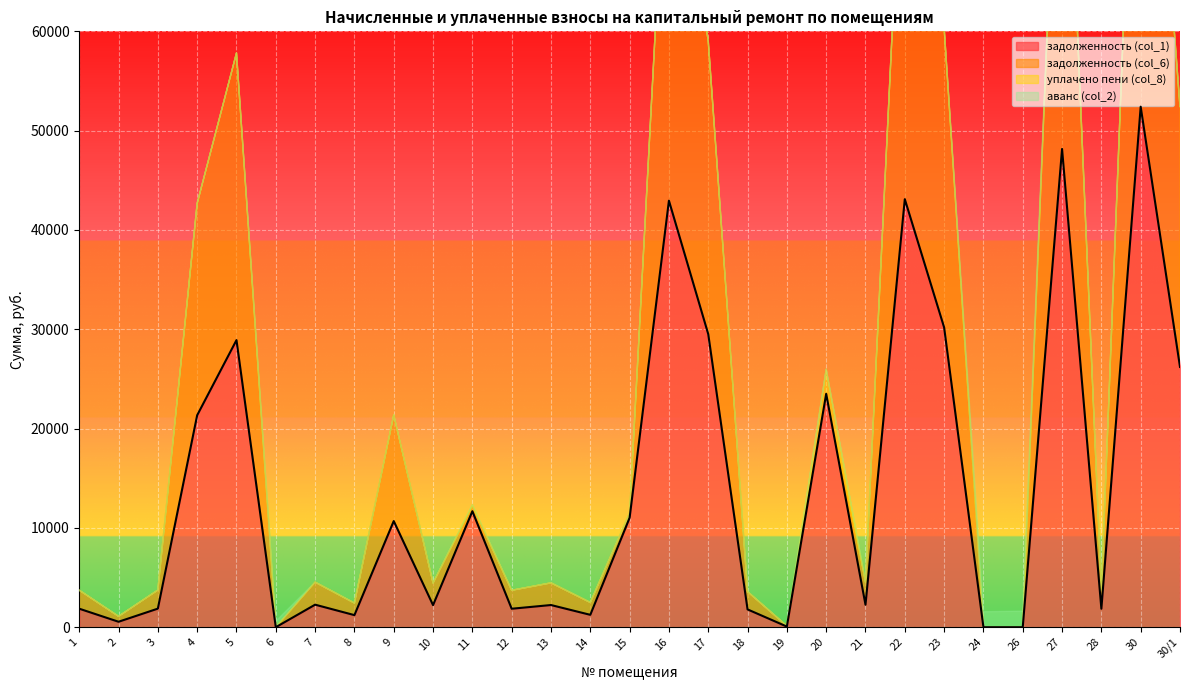

Reading right to left, transcribe all the data shown in this chart.

задолженность (col_1): 30/1=26205.9	30=52411.8	28=1854.5	27=48156.8	26=0.0	24=0.0	23=30185.6	22=43100.8	21=2262.2	20=23502.7	19=63.5	18=1792.9	17=29509.8	16=42950.6	15=11020.7	14=1246.0	13=2233.1	12=1859.3	11=11679.0	10=2223.4	9=10687.5	8=1216.9	7=2268.7	6=0.0	5=28909.0	4=21342.9	3=1870.6	2=549.1	1=1864.2
задолженность (col_6): 30/1=26205.9	30=52411.8	28=1854.5	27=48156.8	26=0.0	24=0.0	23=30185.6	22=43100.8	21=2262.2	20=0.0	19=63.5	18=1792.9	17=29509.8	16=42950.6	15=465.1	14=1246.0	13=2233.1	12=1859.3	11=479.4	10=2223.4	9=10687.5	8=1216.9	7=2268.7	6=0.0	5=28909.0	4=21342.9	3=1870.6	2=549.1	1=1864.2
уплачено пени (col_8): 30/1=0.0	30=0.0	28=0.0	27=0.0	26=0.0	24=0.0	23=0.0	22=0.0	21=0.0	20=2472.2	19=0.0	18=0.0	17=0.0	16=0.0	15=0.0	14=0.0	13=0.0	12=0.0	11=152.2	10=0.0	9=0.0	8=0.0	7=0.0	6=0.0	5=0.0	4=0.0	3=0.0	2=0.0	1=0.0
аванс (col_2): 30/1=0.0	30=0.0	28=0.0	27=0.0	26=1619.2	24=1559.5	23=0.0	22=0.0	21=0.0	20=0.0	19=0.0	18=0.0	17=0.0	16=0.0	15=0.0	14=0.0	13=0.0	12=0.0	11=0.0	10=0.0	9=0.0	8=0.0	7=0.0	6=603.0	5=0.0	4=0.0	3=0.0	2=0.0	1=0.0